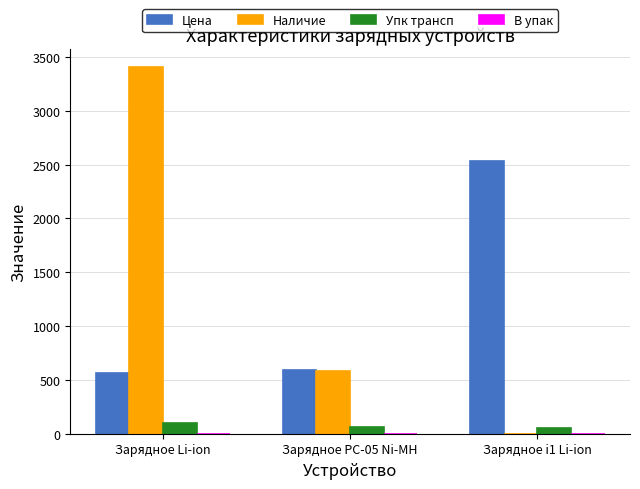

What is the highest value of the Упк трансп series?

100.0